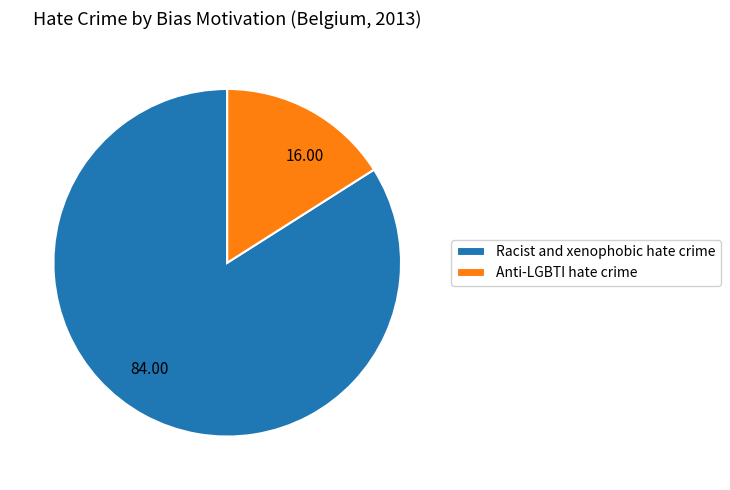

Which category has the biggest portion of the pie?

Racist and xenophobic hate crime